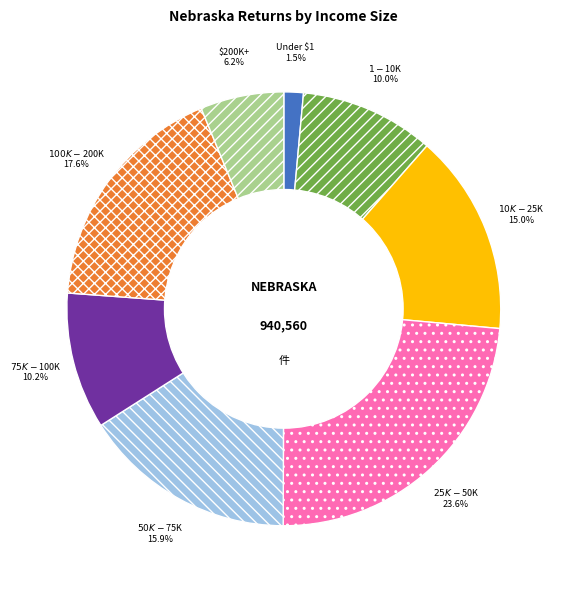

Does any single category account for the majority?

No